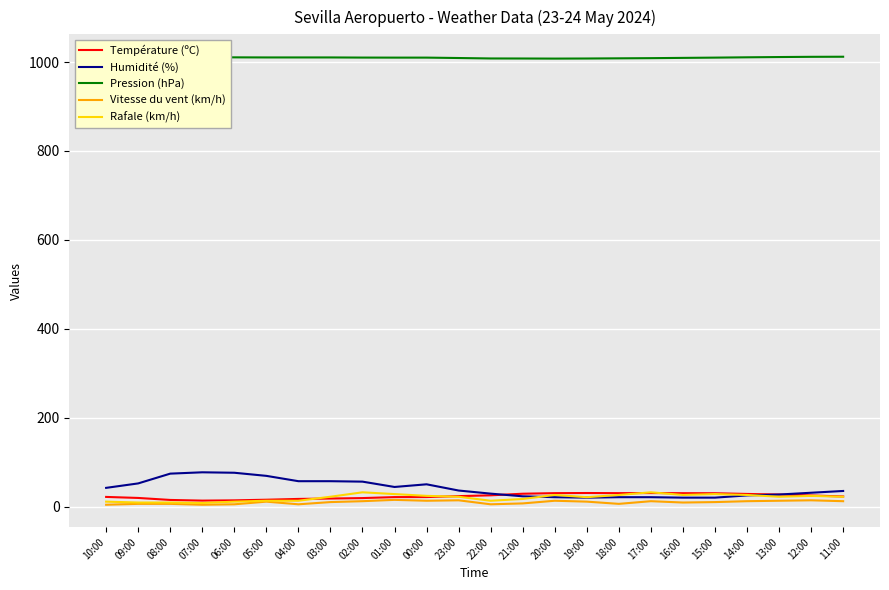

Which series has the largest total across all categories?

Pression (hPa)